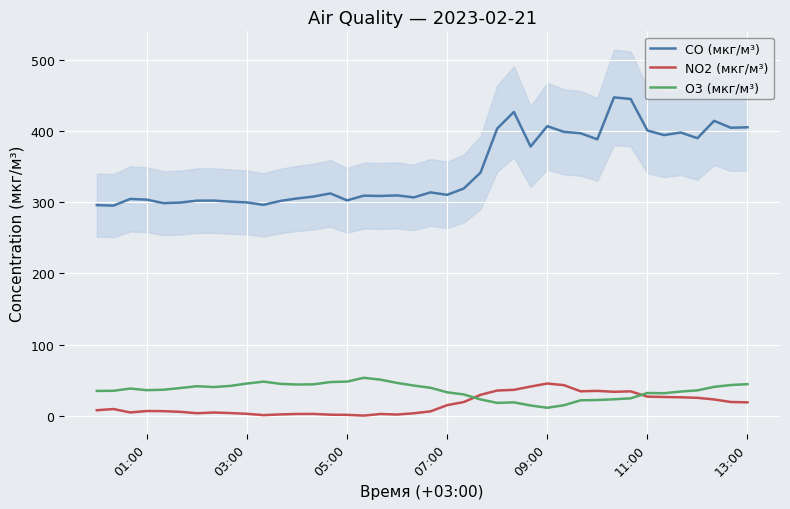

How many interior local valleys does the O3 (мкг/м³) series have?

6